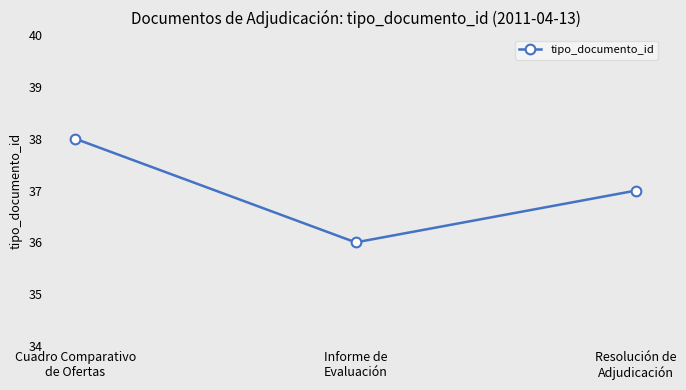

What is the value of the 3rd point from the left?

37